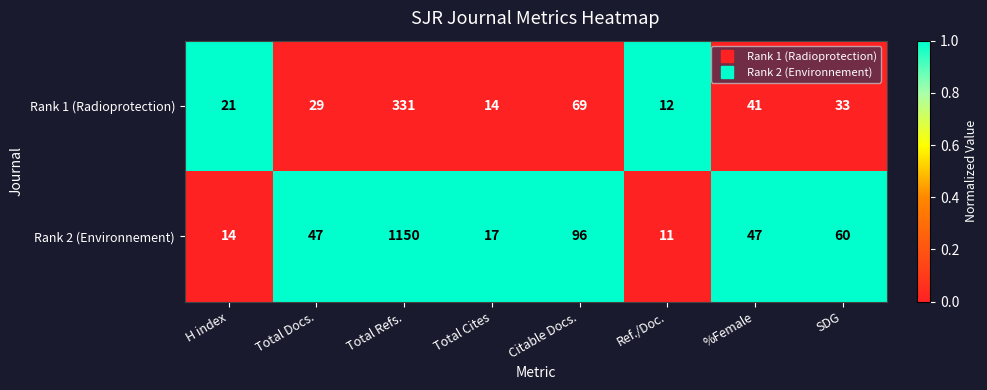

The Rank 1 (Radioprotection) series shows 58 at %Female. True or false?

False